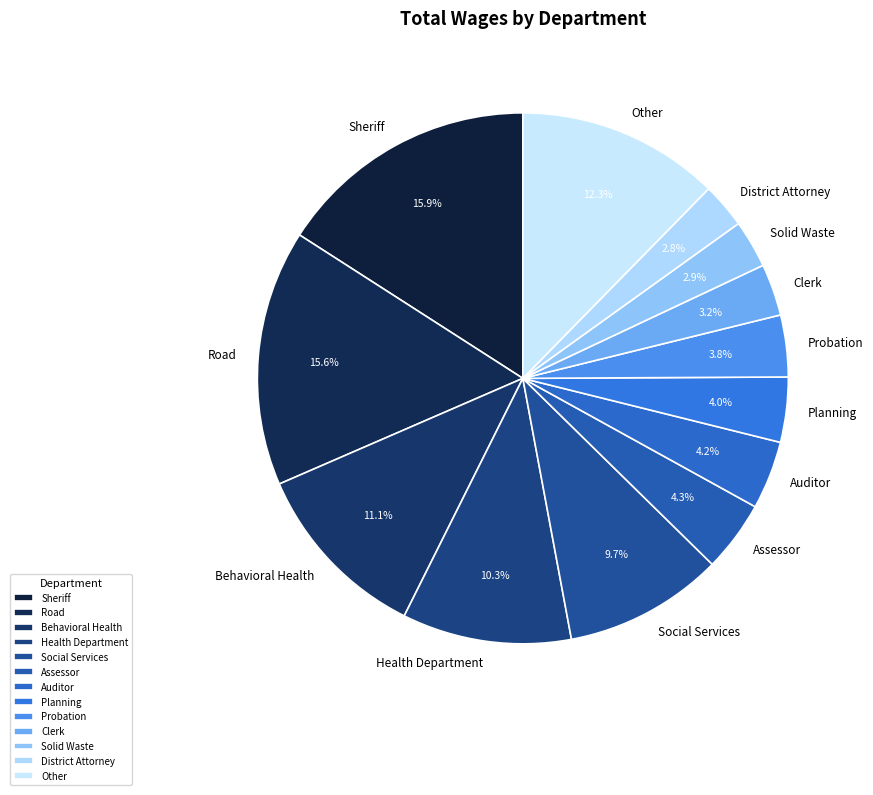

Combined, what portion of the pie is Assessor and Solid Waste?

7.2%